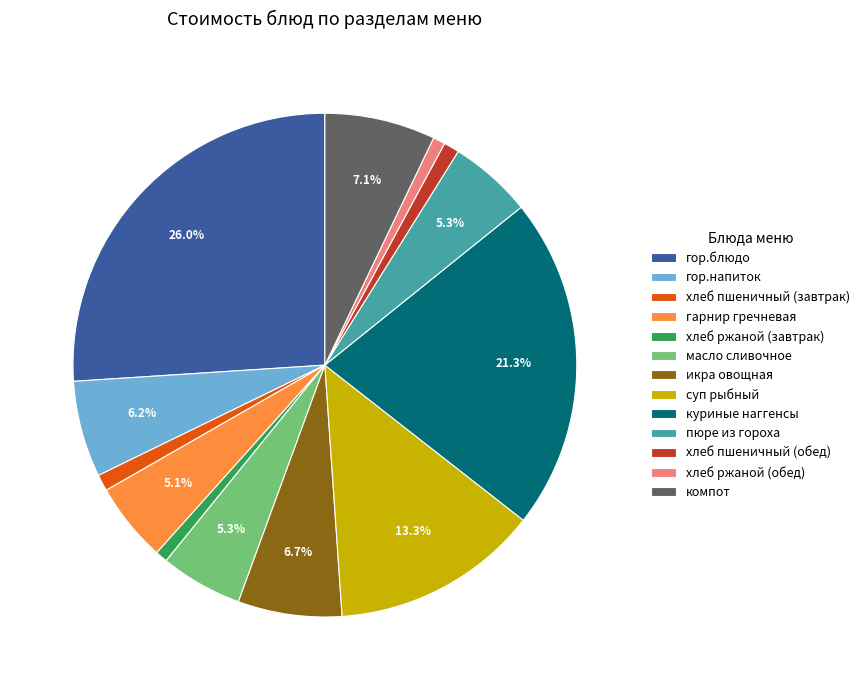

Is it true that пюре из гороха is 13% of the pie?

False